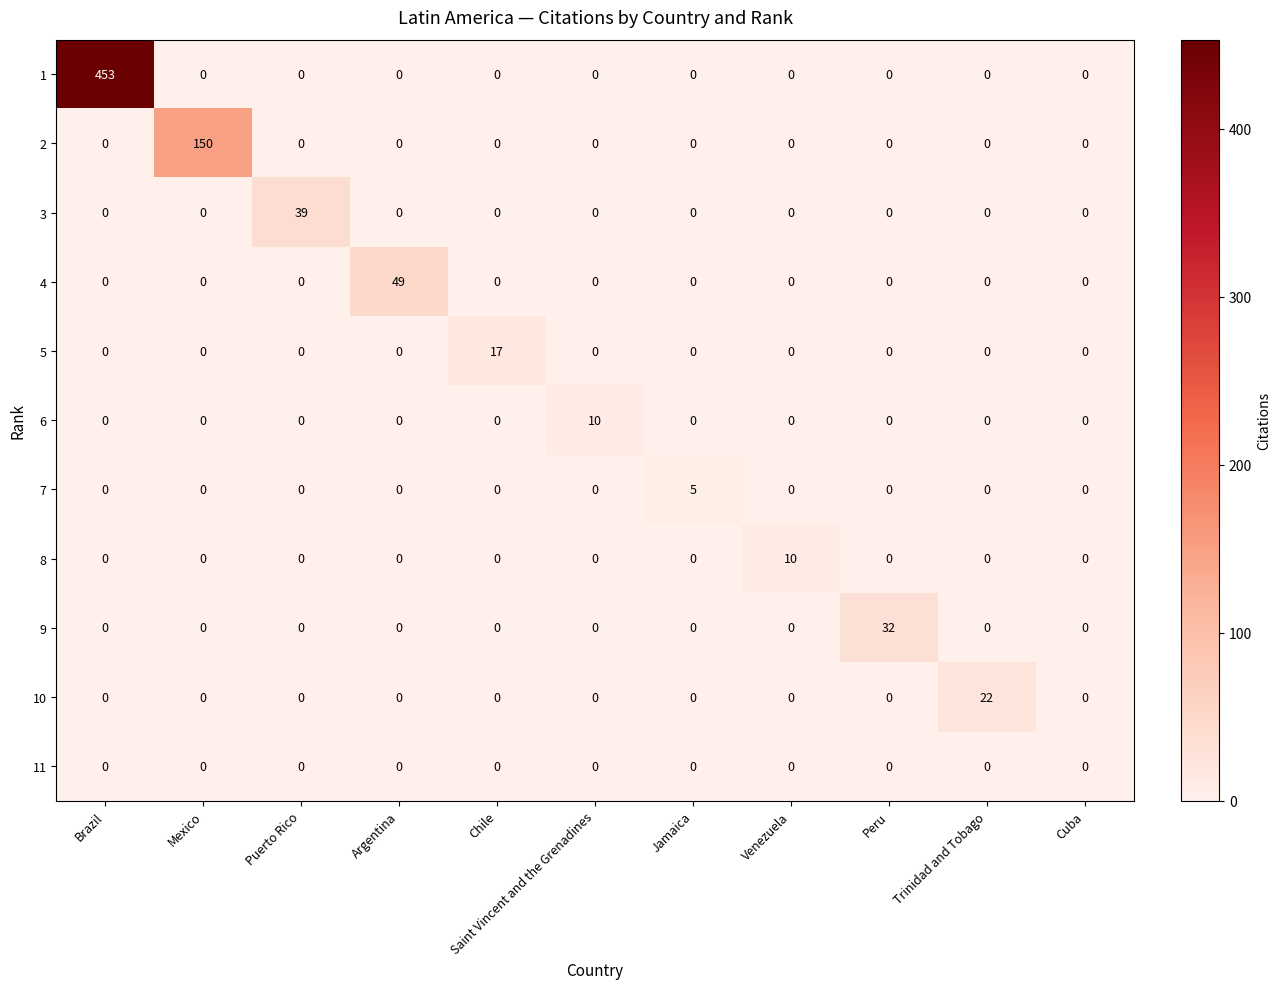

True or false: 11 has a value of 0 at Argentina.

True